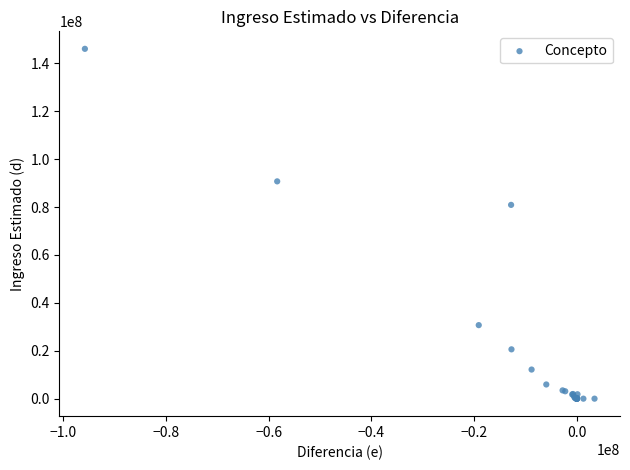

What Y value in the scatter plot is closest to 73022335?

80900585.5